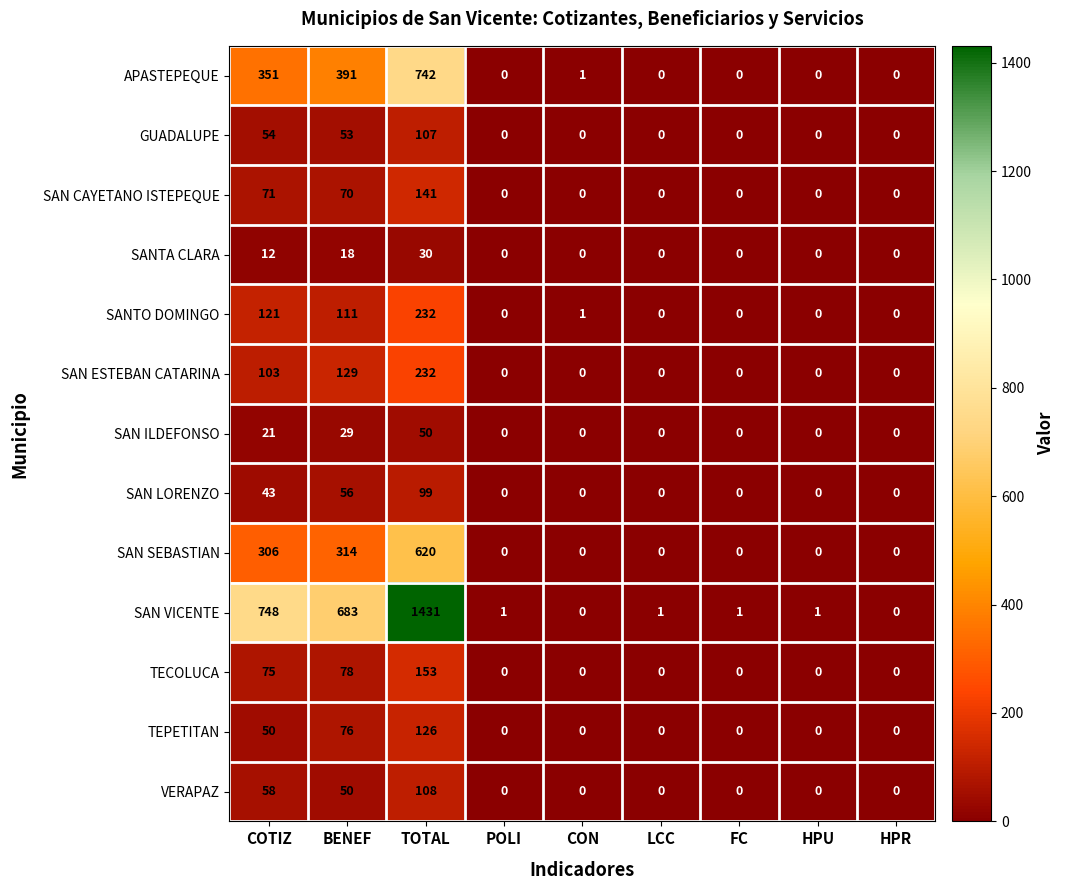

What is the maximum value shown in the chart?

1431